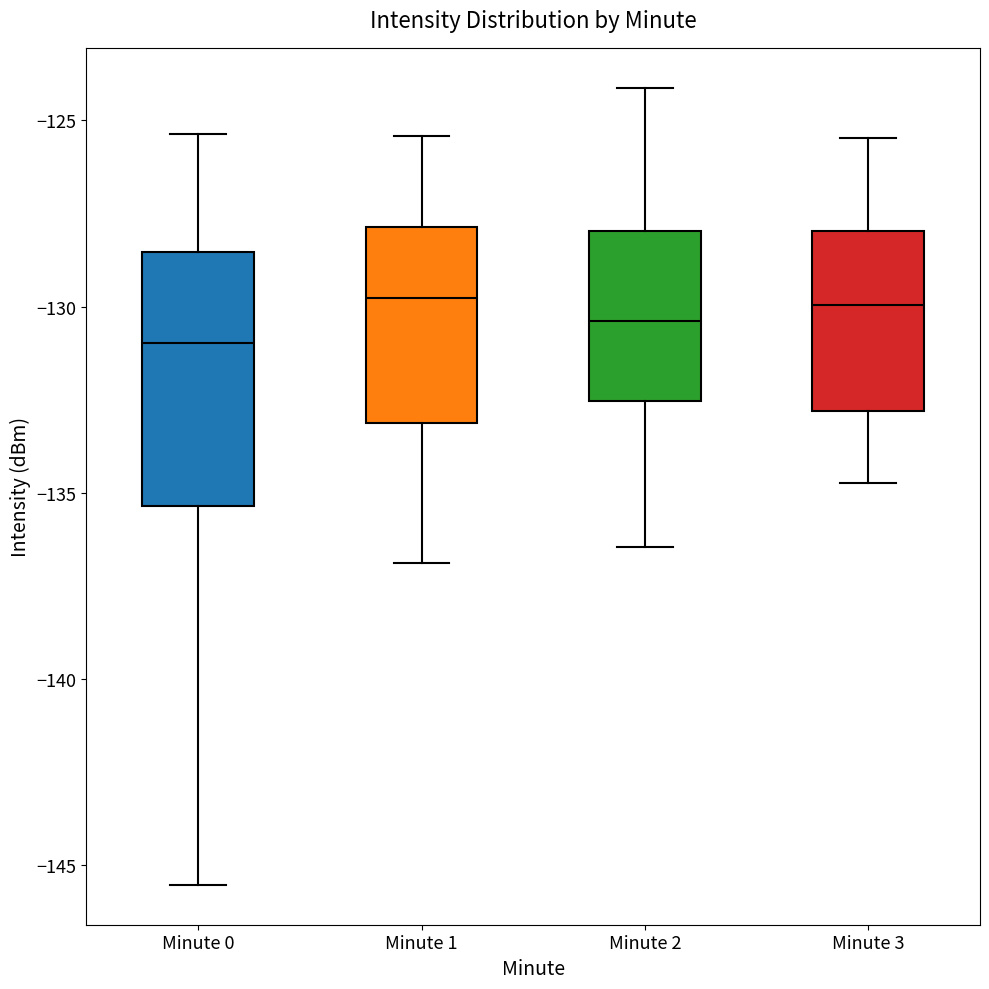

Reading left to right, transcribe this box plot: for each box, give where its median line is, the range the box spans, and where its two whiskers end, as read against the y-axis. The values are not printed on the chart, so give them approximately, as read against the axis.

Minute 0: median -131.0, box -135.5 to -128.5, whiskers -145.5 to -125.5
Minute 1: median -130.0, box -133.0 to -128.0, whiskers -137.0 to -125.5
Minute 2: median -130.5, box -132.5 to -128.0, whiskers -136.5 to -124.0
Minute 3: median -130.0, box -133.0 to -128.0, whiskers -134.5 to -125.5